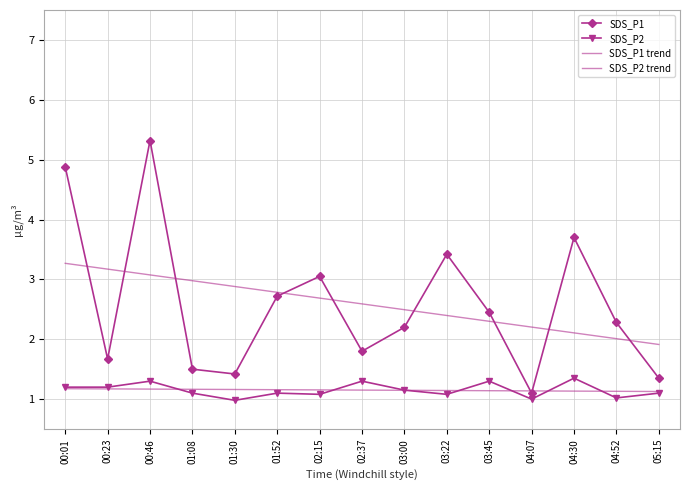

What is the spread (max minus min) of values at 01:08?

1.9